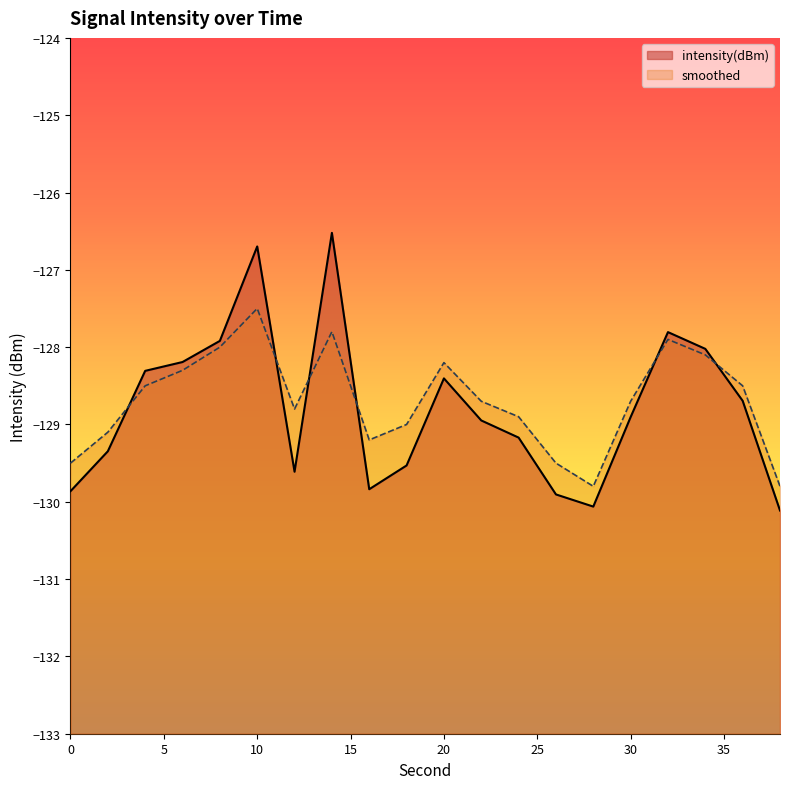

Is the value of smoothed at 6 greater than the value of intensity(dBm) at 4?

Yes